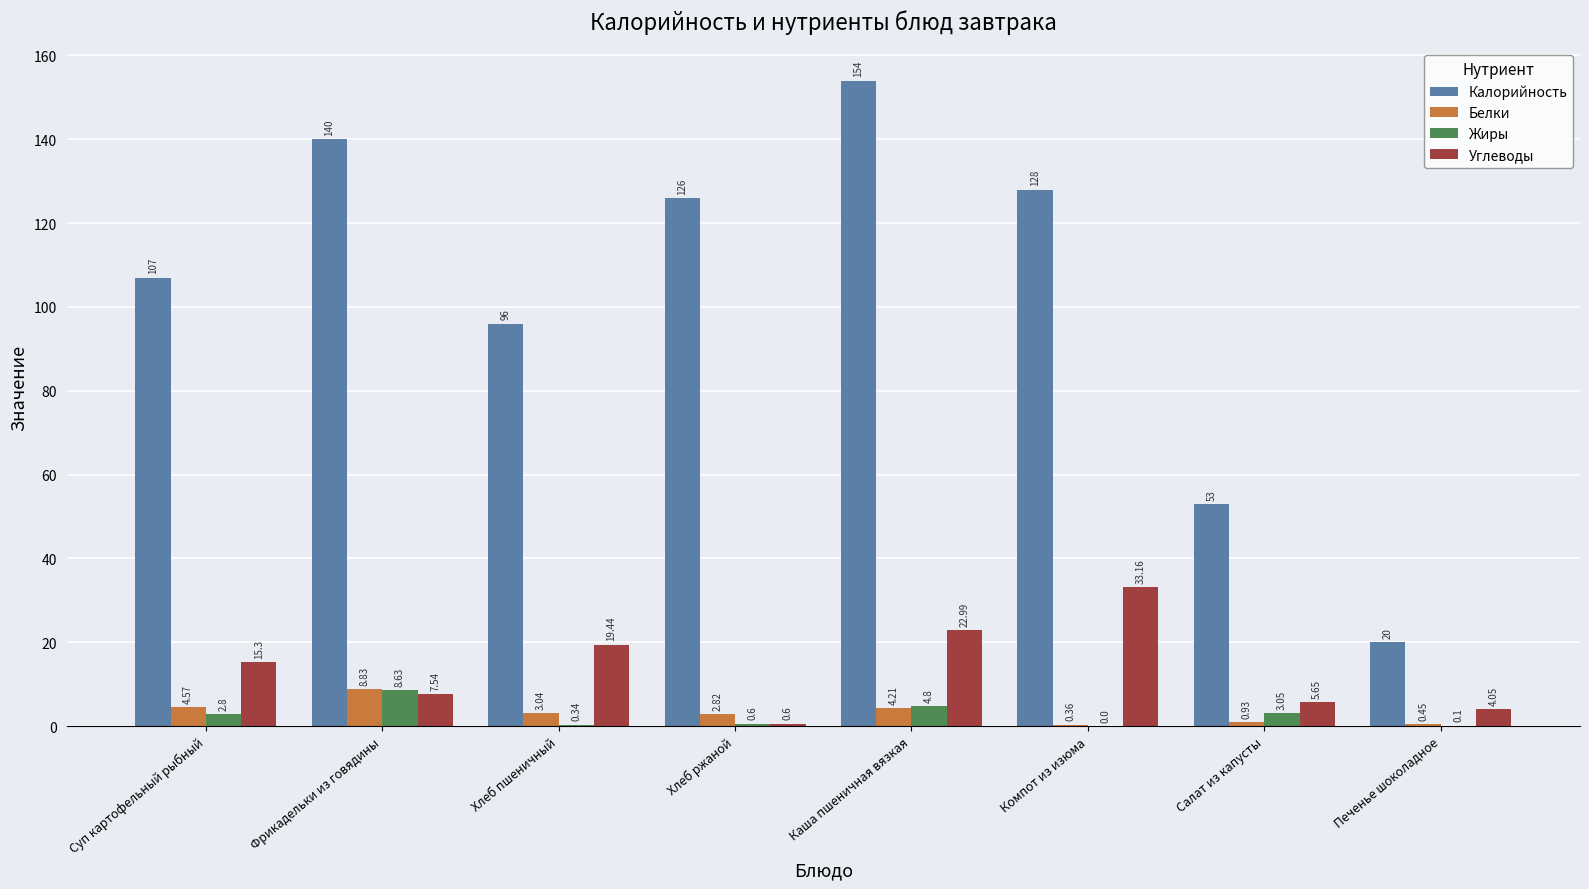

What are all the series names shown in the legend?

Калорийность, Белки, Жиры, Углеводы